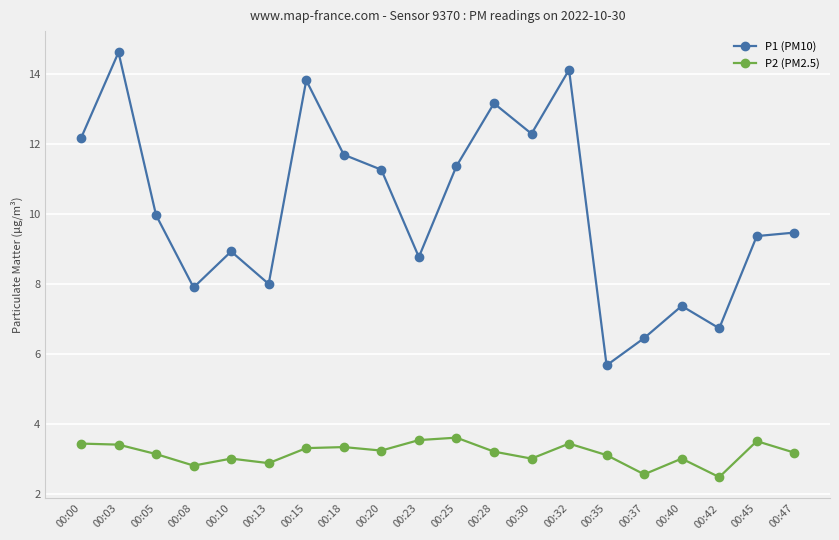

What is the value of the P2 (PM2.5) point at the 11th from the left?

3.6